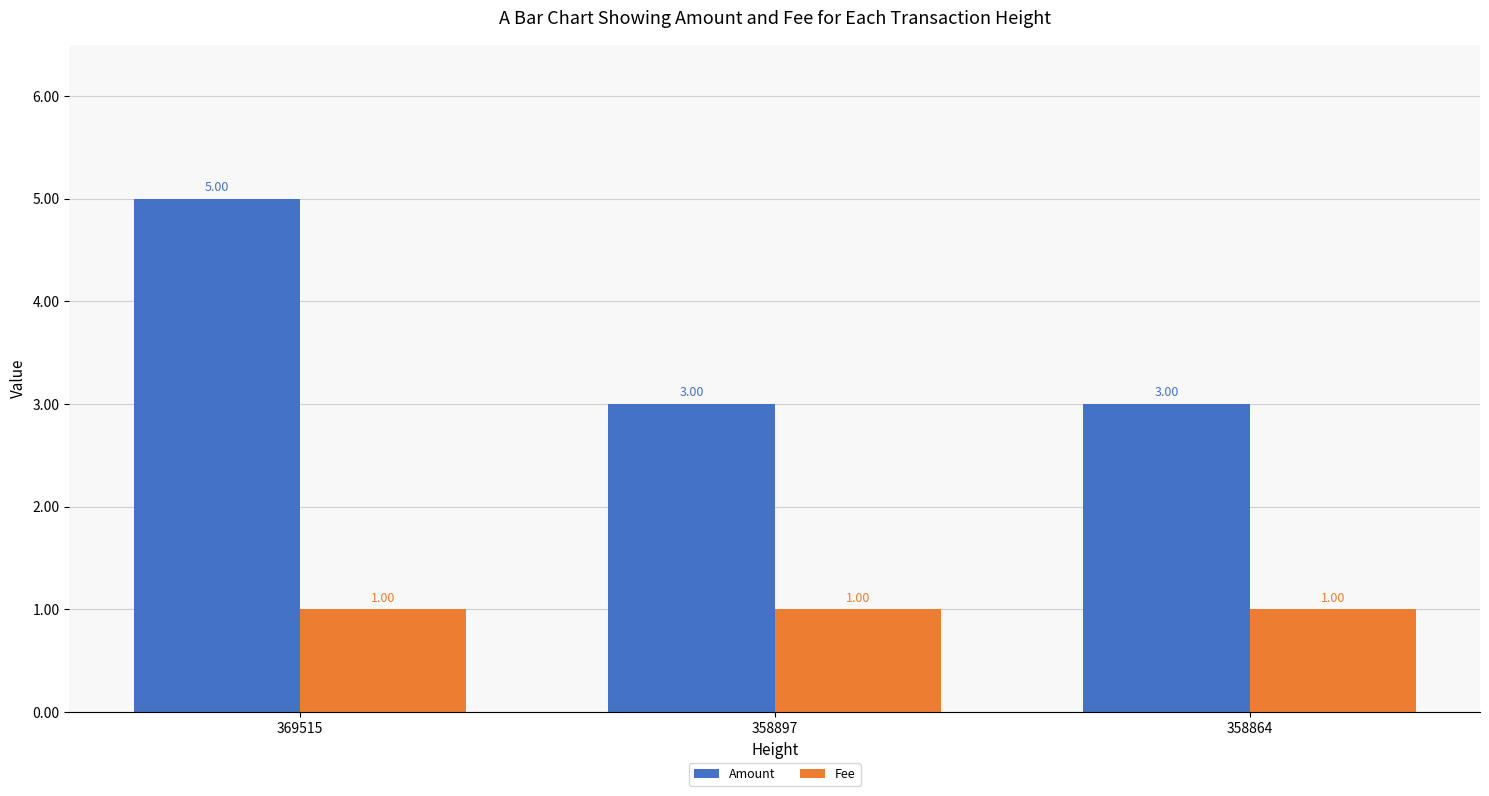

True or false: Amount has a value of 2 at 358864.

False